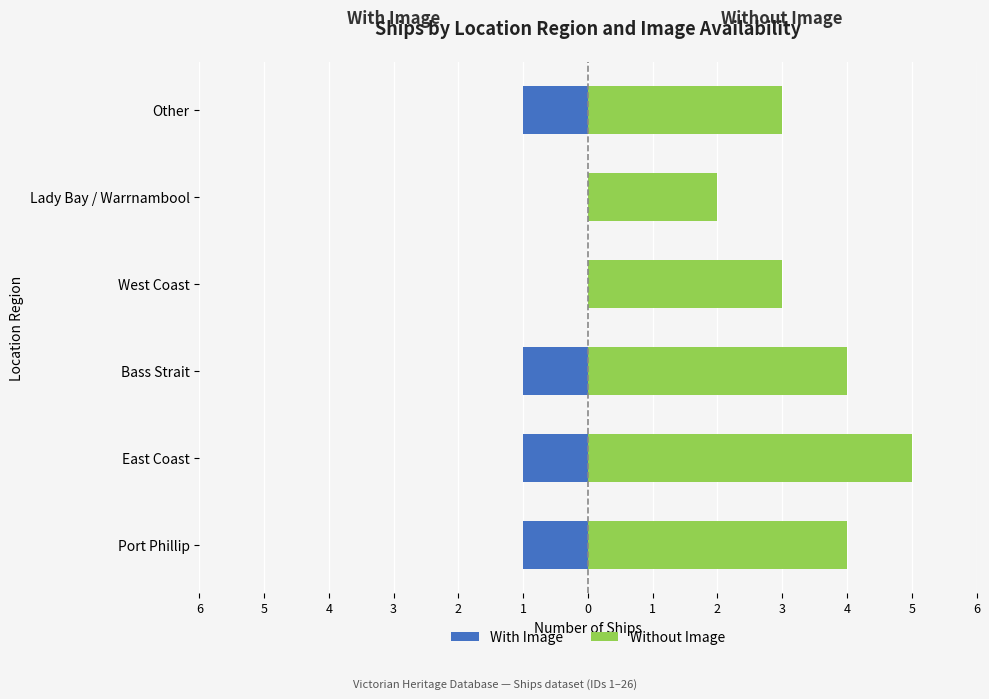

What is the spread (max minus min) of values at Lady Bay / Warrnambool?

2